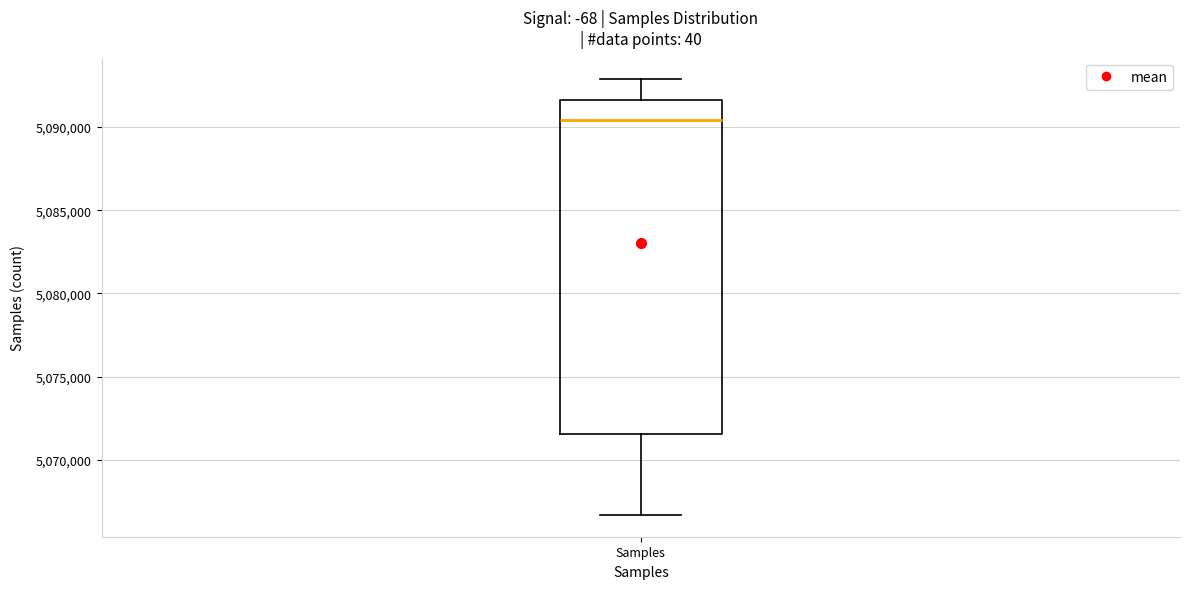

Transcribe this box plot: give where the median line is, the range the box spans, and where the two whiskers end, as read against the y-axis. The values are not printed on the chart, so give them approximately, as read against the axis.

median 5090500, box 5071500 to 5091500, whiskers 5066500 to 5093000